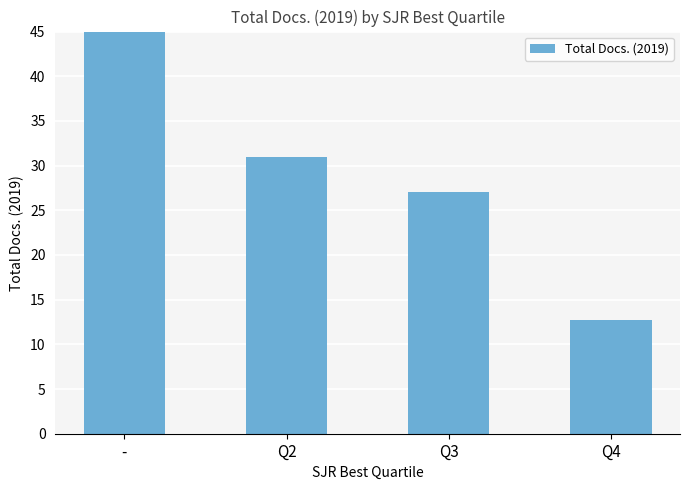

What position from the right is -?

4